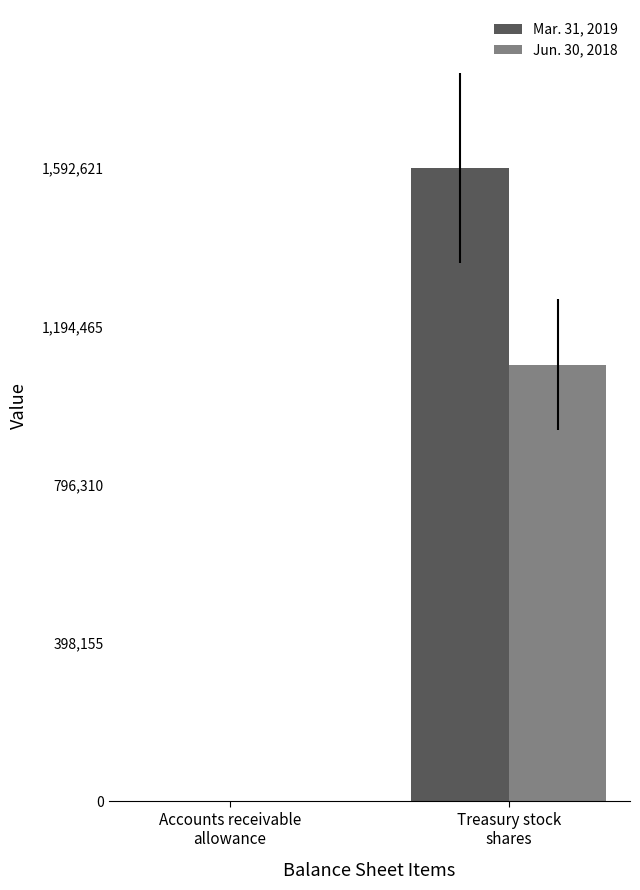

Reading left to right, extract all data points from this chart.

Mar. 31, 2019: 78	1592621
Jun. 30, 2018: 49	1098268